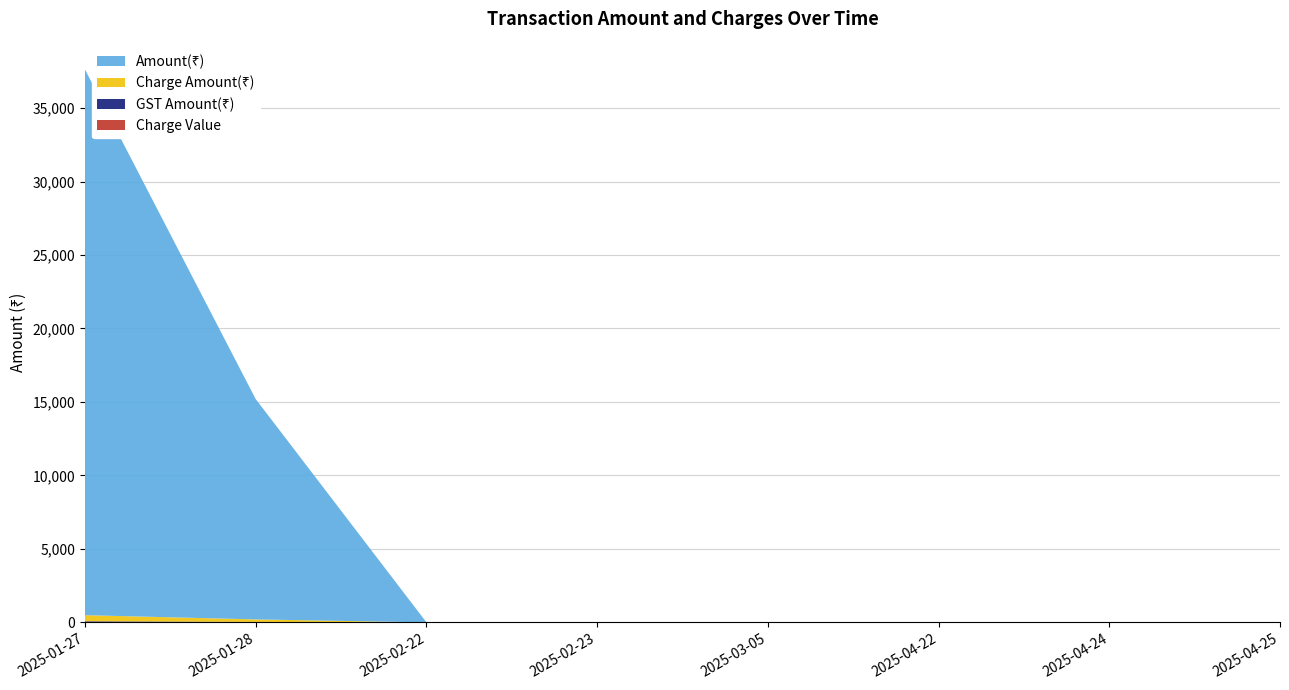

Reading left to right, what are all the values shown in this chart?

Amount(₹): 37144.0	15000.0	10.0	9.0	10.0	1.0	5.0	1.0
Charge Amount(₹): 416.0	172.2	0.1	0.1	0.1	0.0	0.1	0.0
GST Amount(₹): 74.9	31.0	0.0	0.0	0.0	0.0	0.0	0.0
Charge Value: 1.1	1.1	1.5	1.5	1.5	1.5	1.5	1.5